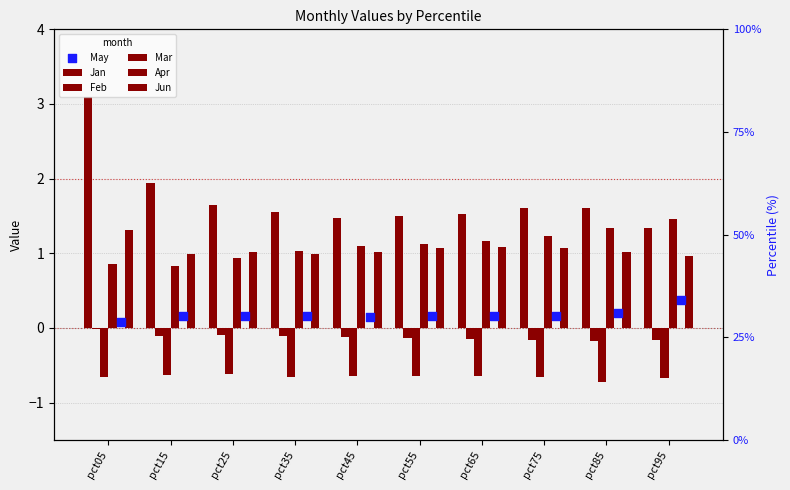

Is the value of Mar at pct35 greater than the value of May at pct75?

No